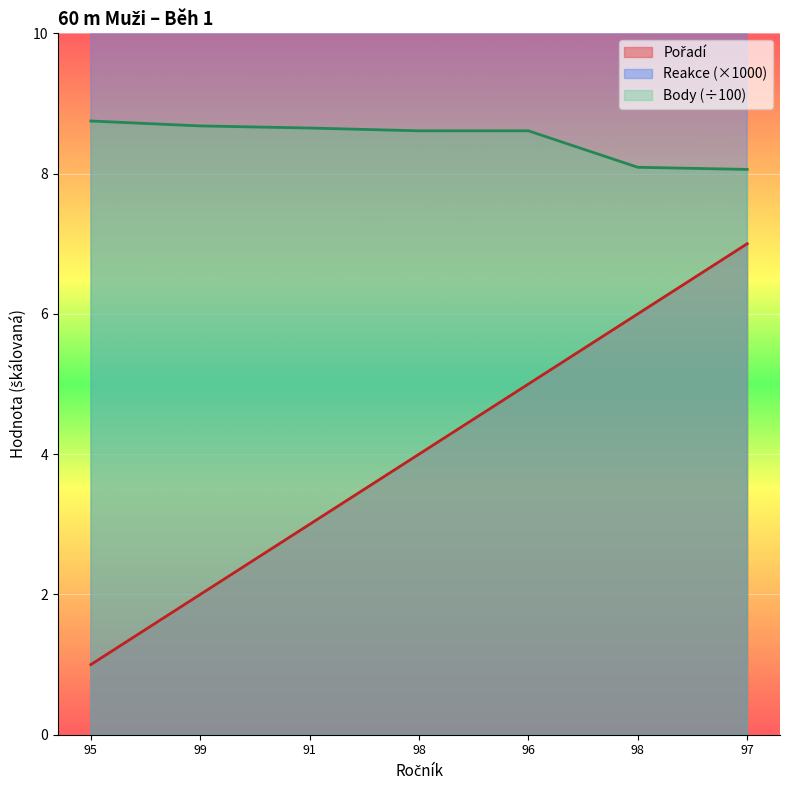

Which series has the largest total across all categories?

Reakce